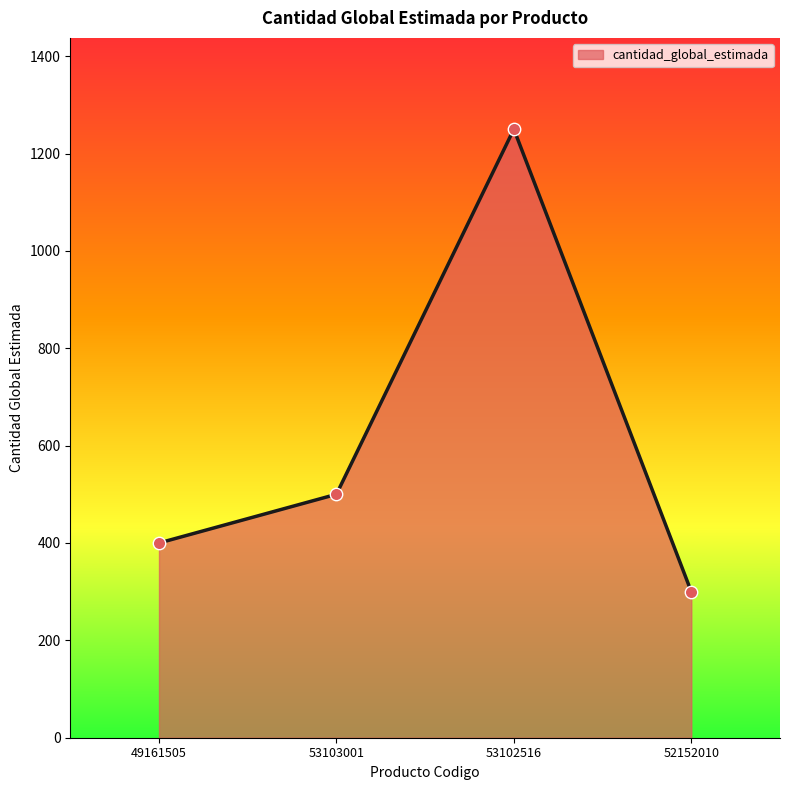

Approximately how many times larger is the value at 53103001 compared to 53102516?

0.4